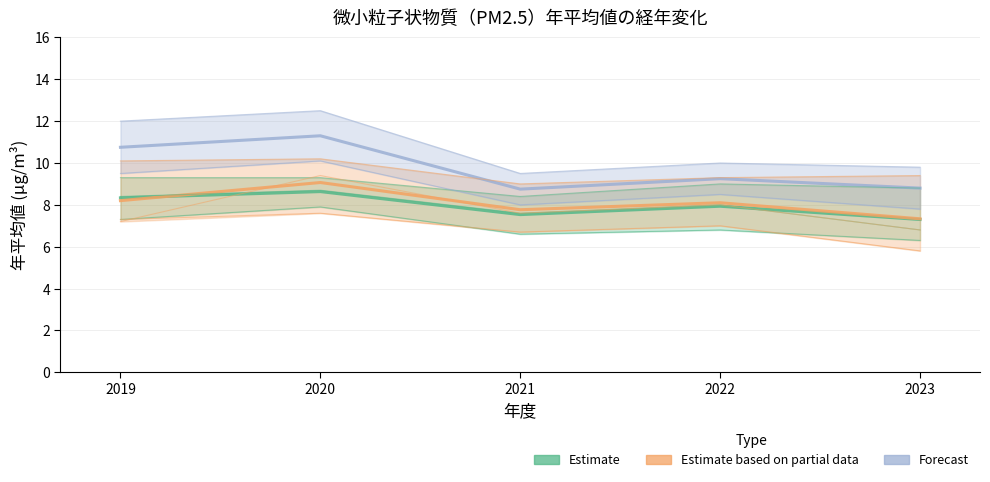

Reading right to left, list all the values displayed in this chart.

Estimate: 7.3	7.9	7.5	8.6	8.3
Estimate based on partial data: 7.3	8.1	7.8	9.1	8.2
Forecast: 8.8	9.2	8.8	11.3	10.8